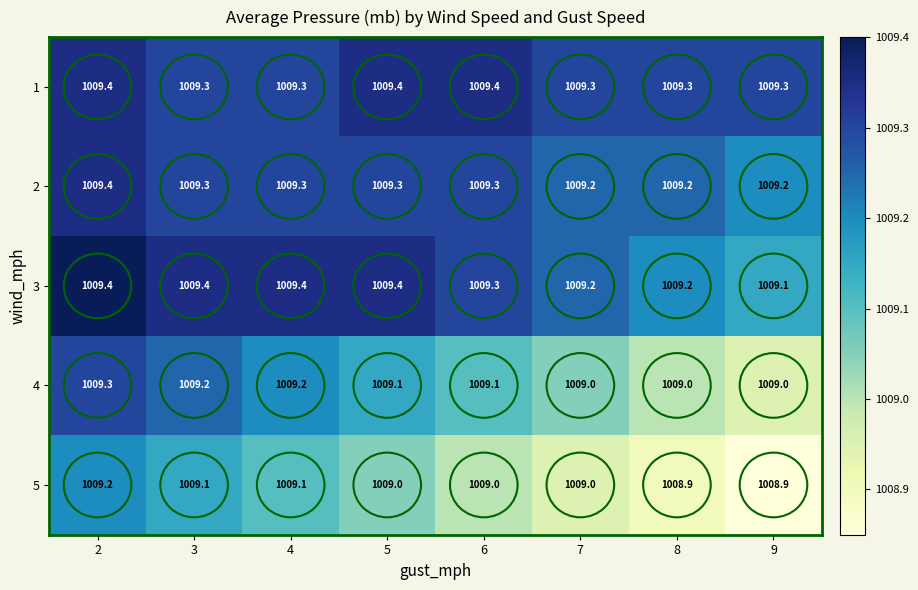

At how many categories does at least one series exceed 1009?

8